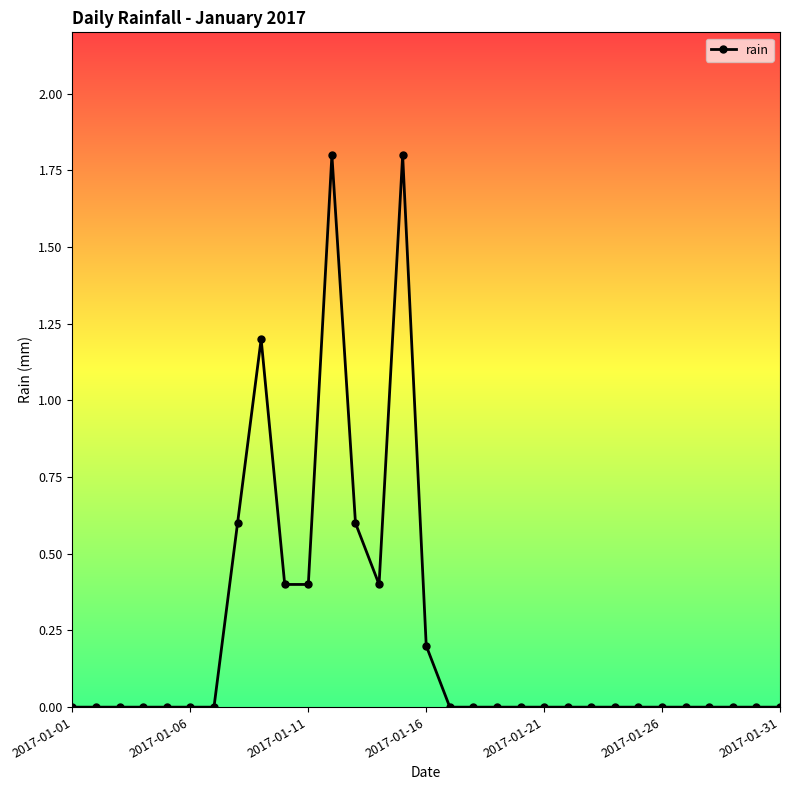

What is the difference between the maximum and second lowest values?

1.8